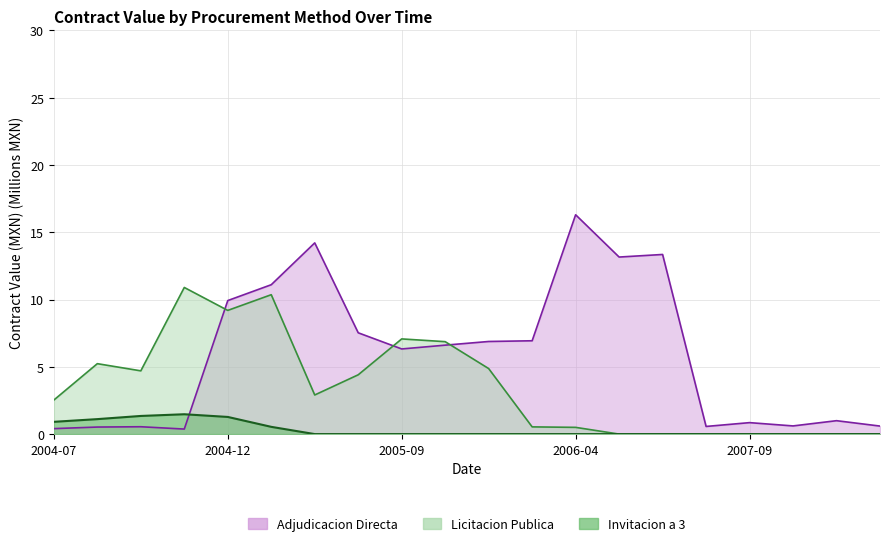

At how many categories does at least one series exceed 10?

6